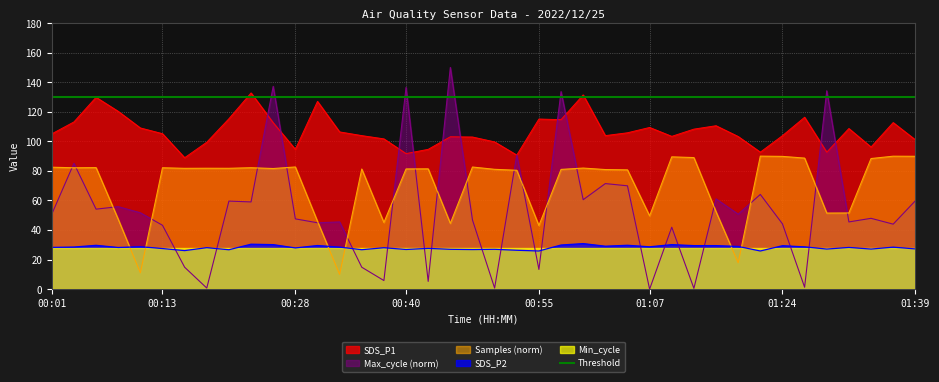

How many interior local valleys does the Samples series have?

12